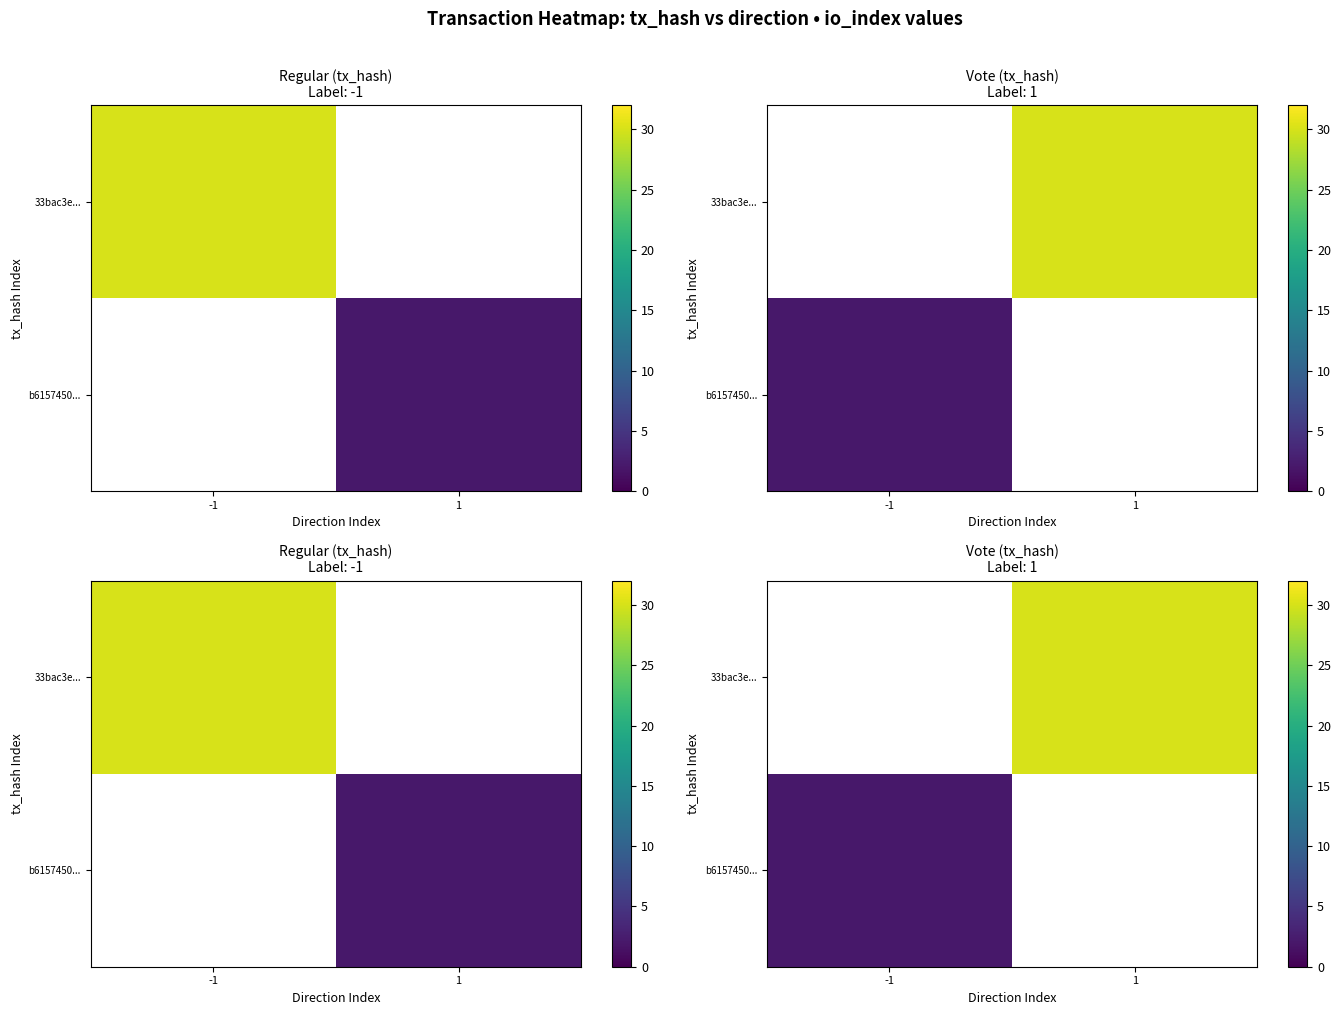

How many series are shown in this chart?

2